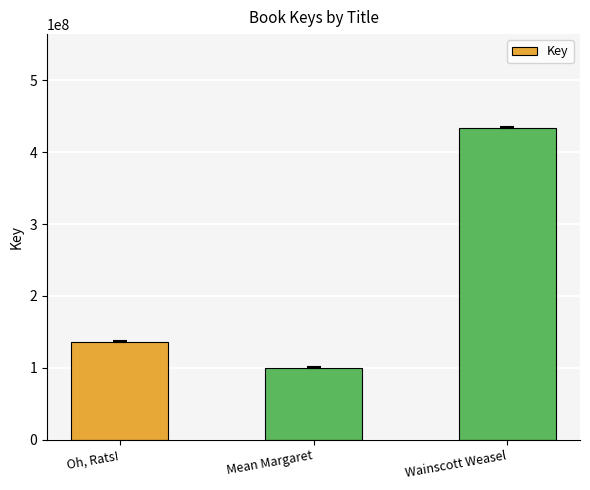

Approximately how many times larger is the value at Mean Margaret compared to Oh, Rats!?

0.7